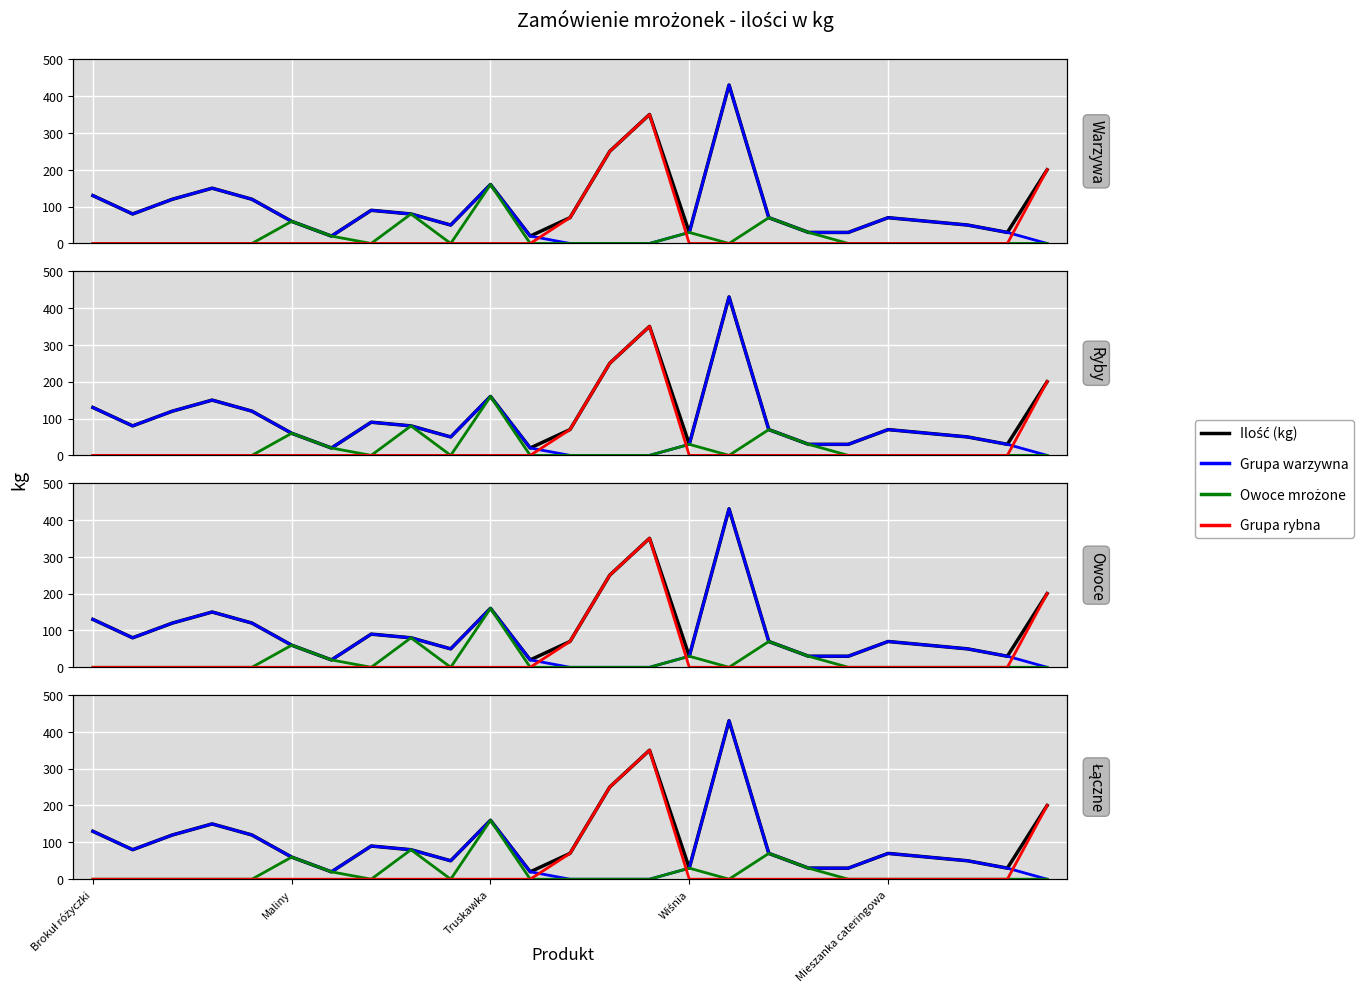

What value does the Ilość (kg) series have at 13?

250